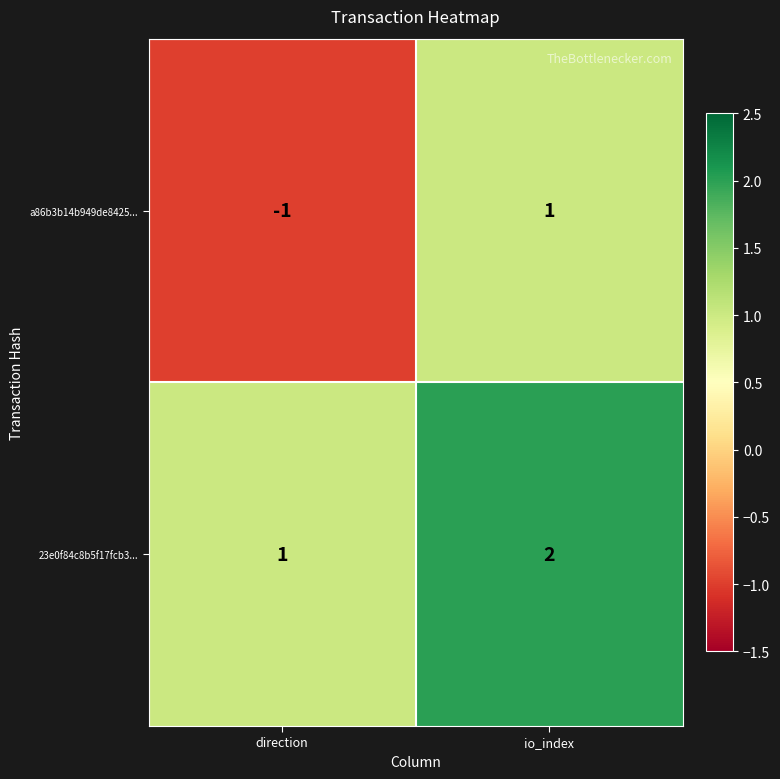

True or false: a86b3b14b949de8425... has a value of 2 at io_index.

False